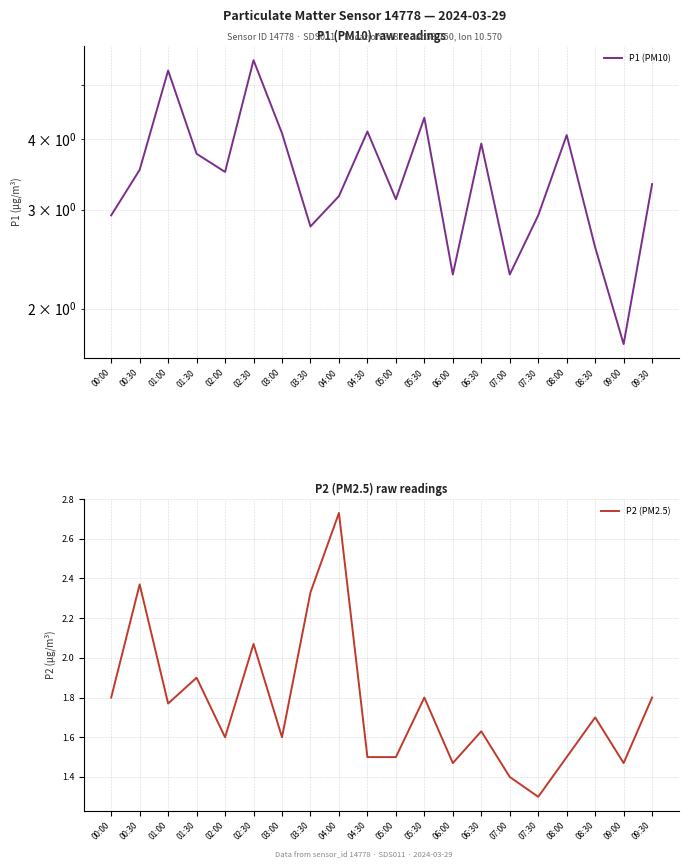

What value does the P2 (PM2.5) series have at 06:30?

1.6